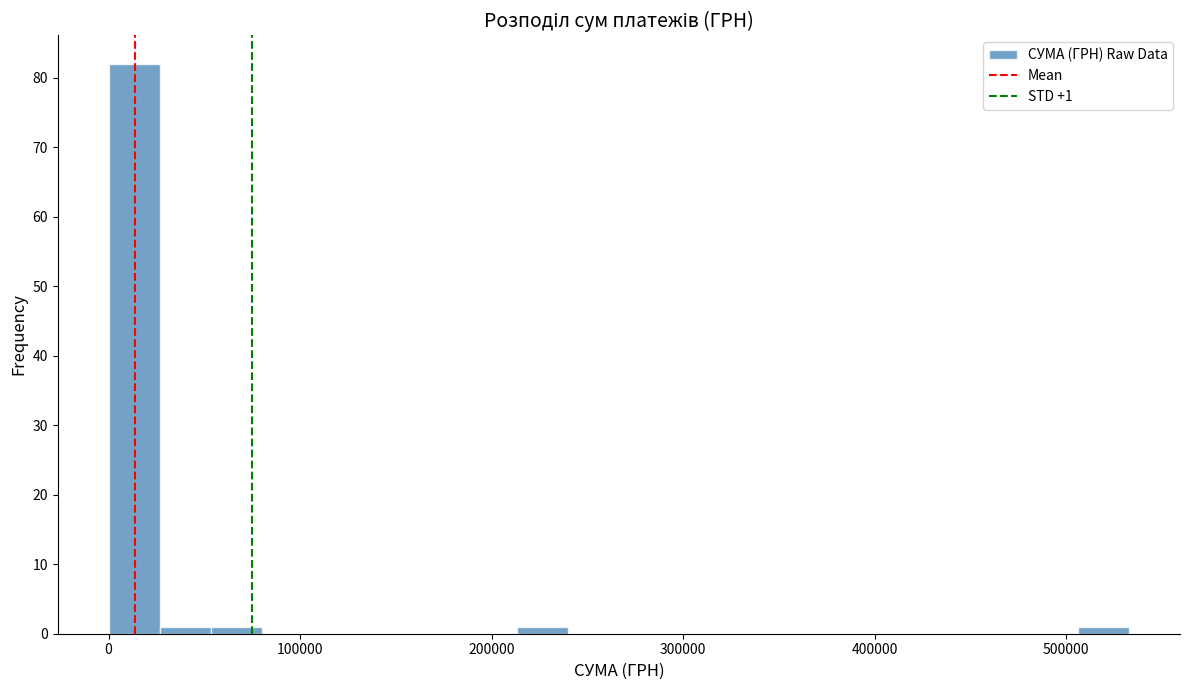

Around what value on the x-axis is the tallest bar? Give the approximate position of its centre, as read against the axis.

10000